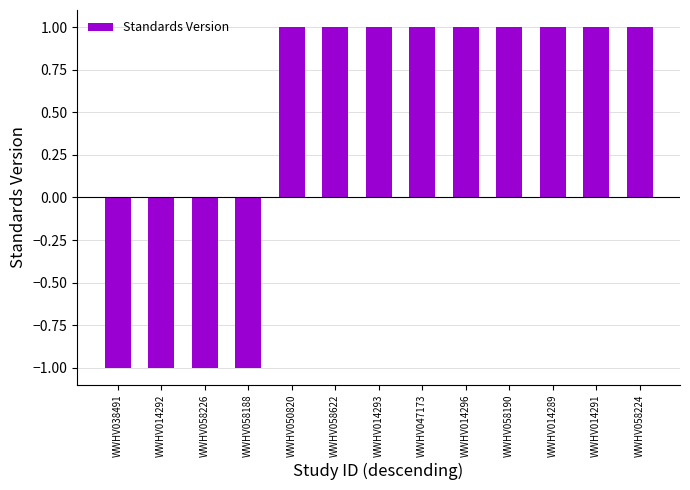

What position from the left is WWHV047173?

8